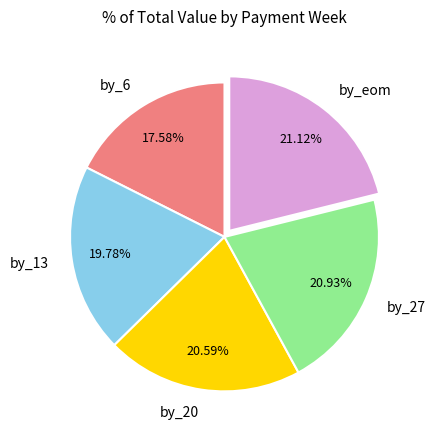

What is the ratio of the value at by_eom to the value at by_6?

1.2